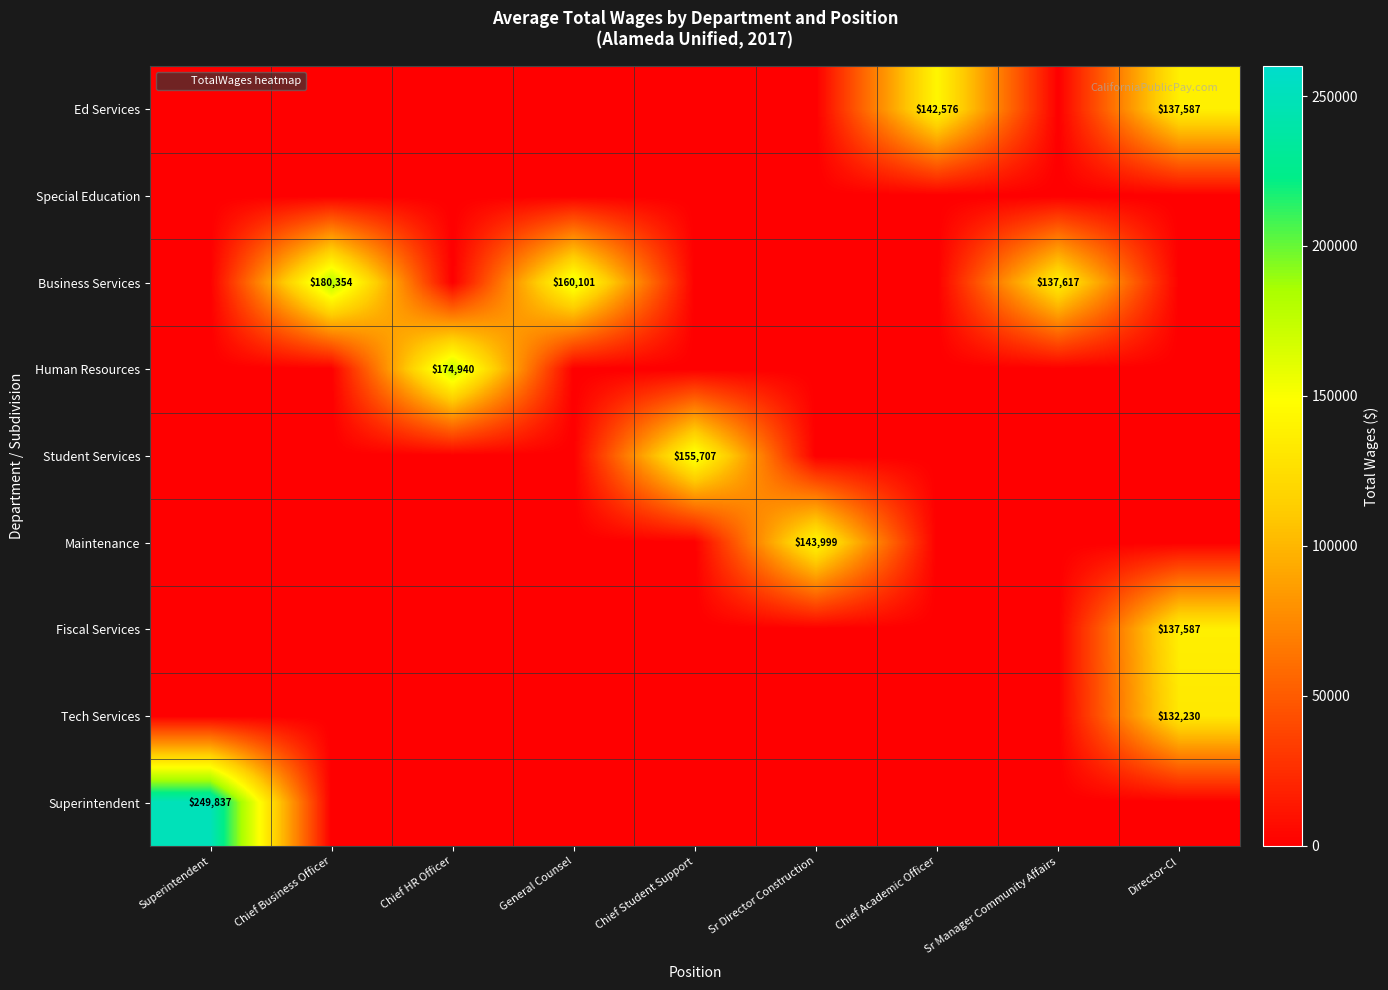

Rank the categories by Maintenance value from highest to lowest.

Sr Director Construction, Superintendent, Chief Business Officer, Chief HR Officer, General Counsel, Chief Student Support, Chief Academic Officer, Sr Manager Community Affairs, Director-Cl